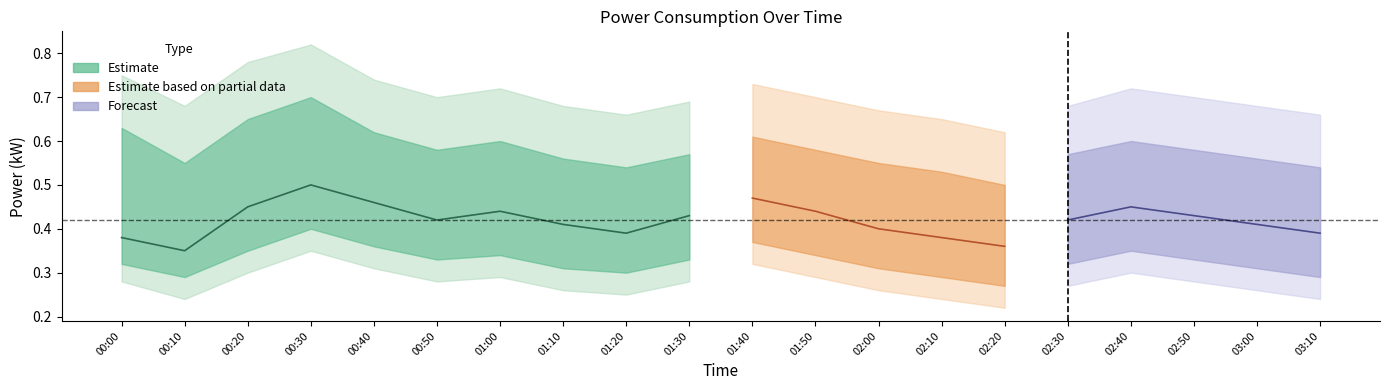

What is the value of the power_lo point at the 20th from the left?

0.3